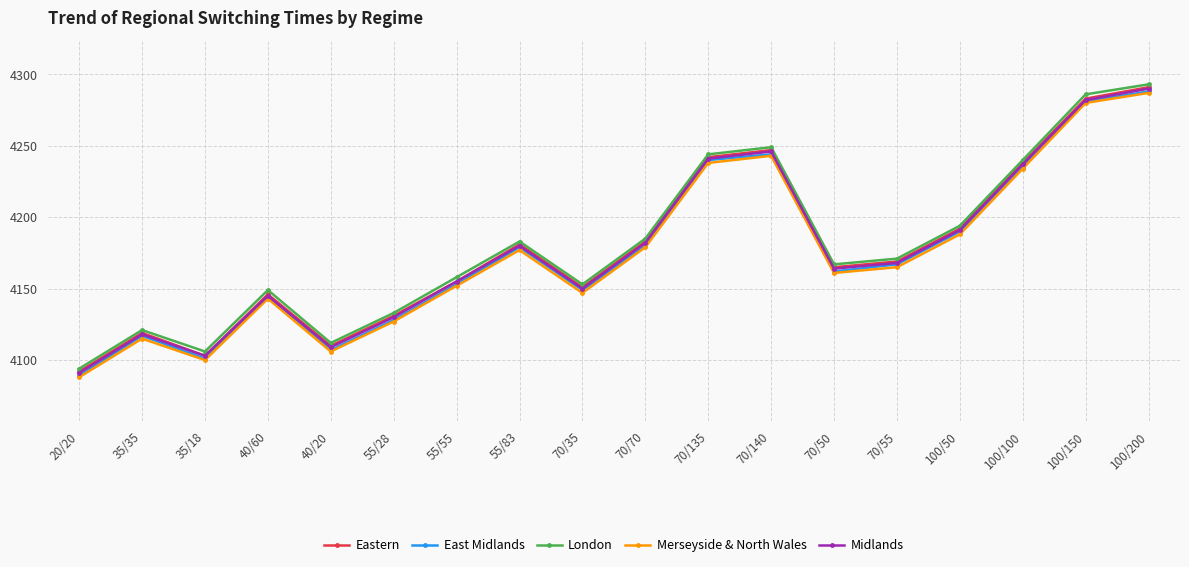

Is it true that London equals 4149 at 40/60?

True